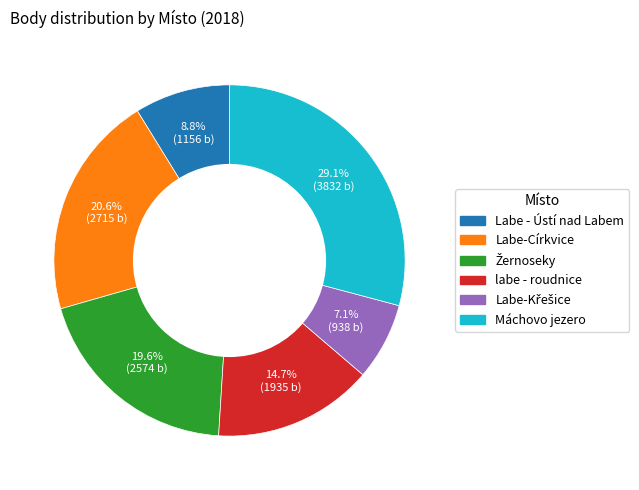

Does labe - roudnice account for over 50% of the chart?

No